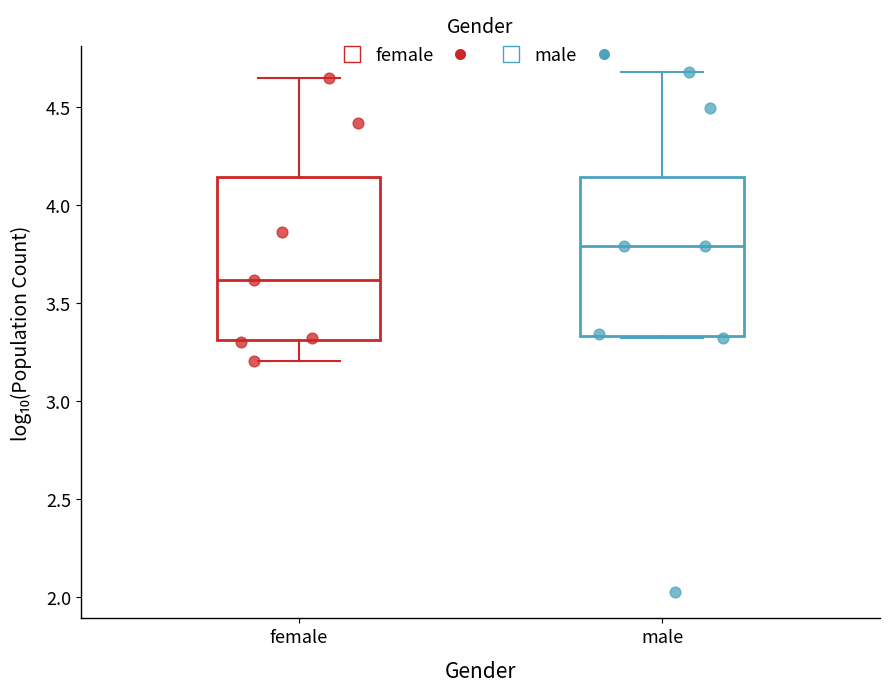

Where does the median line of the box for male sit on the y-axis? The values are not printed on the chart, so give them approximately, as read against the axis.

3.80